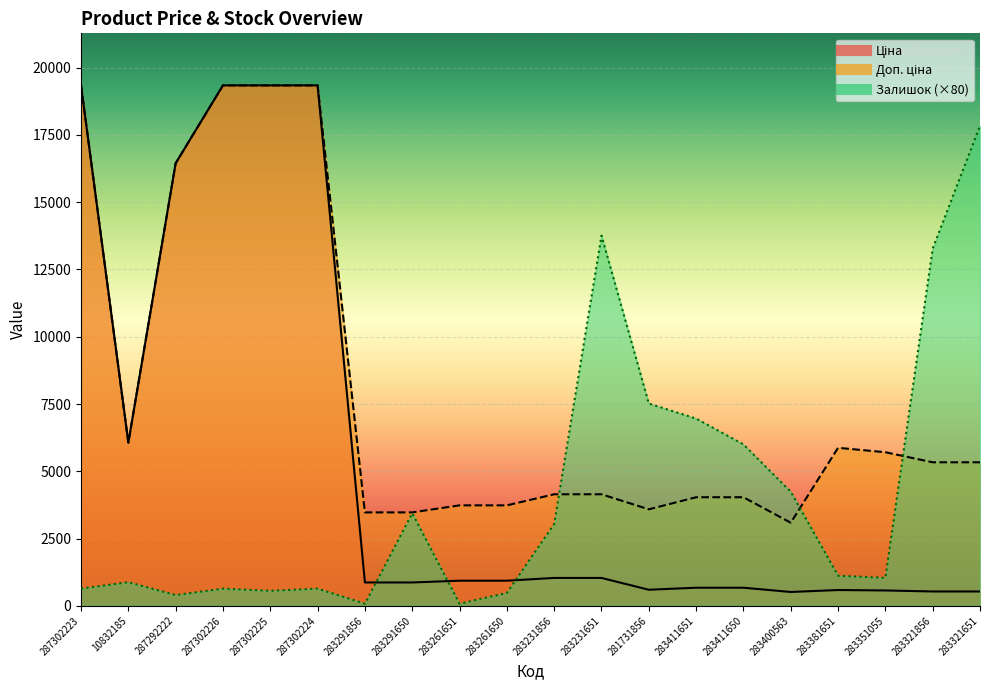

Where does the Ціна series first go above 933?

287302223